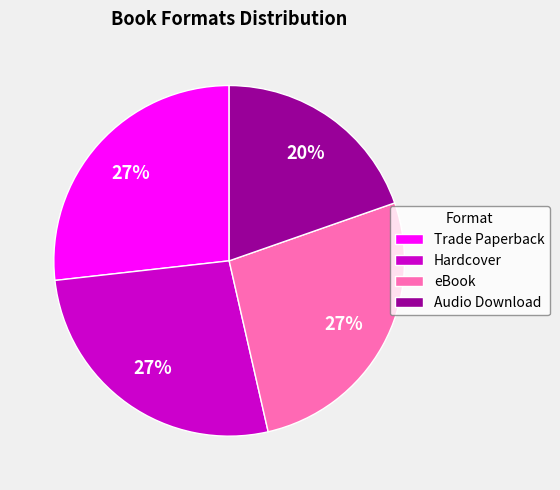

To the nearest percent, what is the difference between the Hardcover and Audio Download slice percentages?

7%